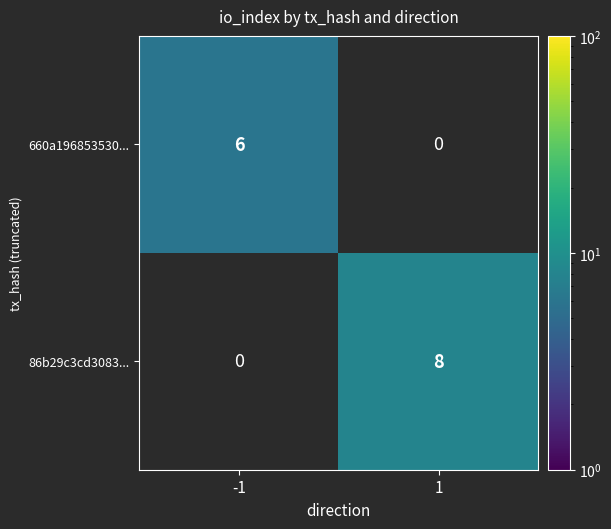

The 86b29c3cd3083... series shows 8 at 1. True or false?

True